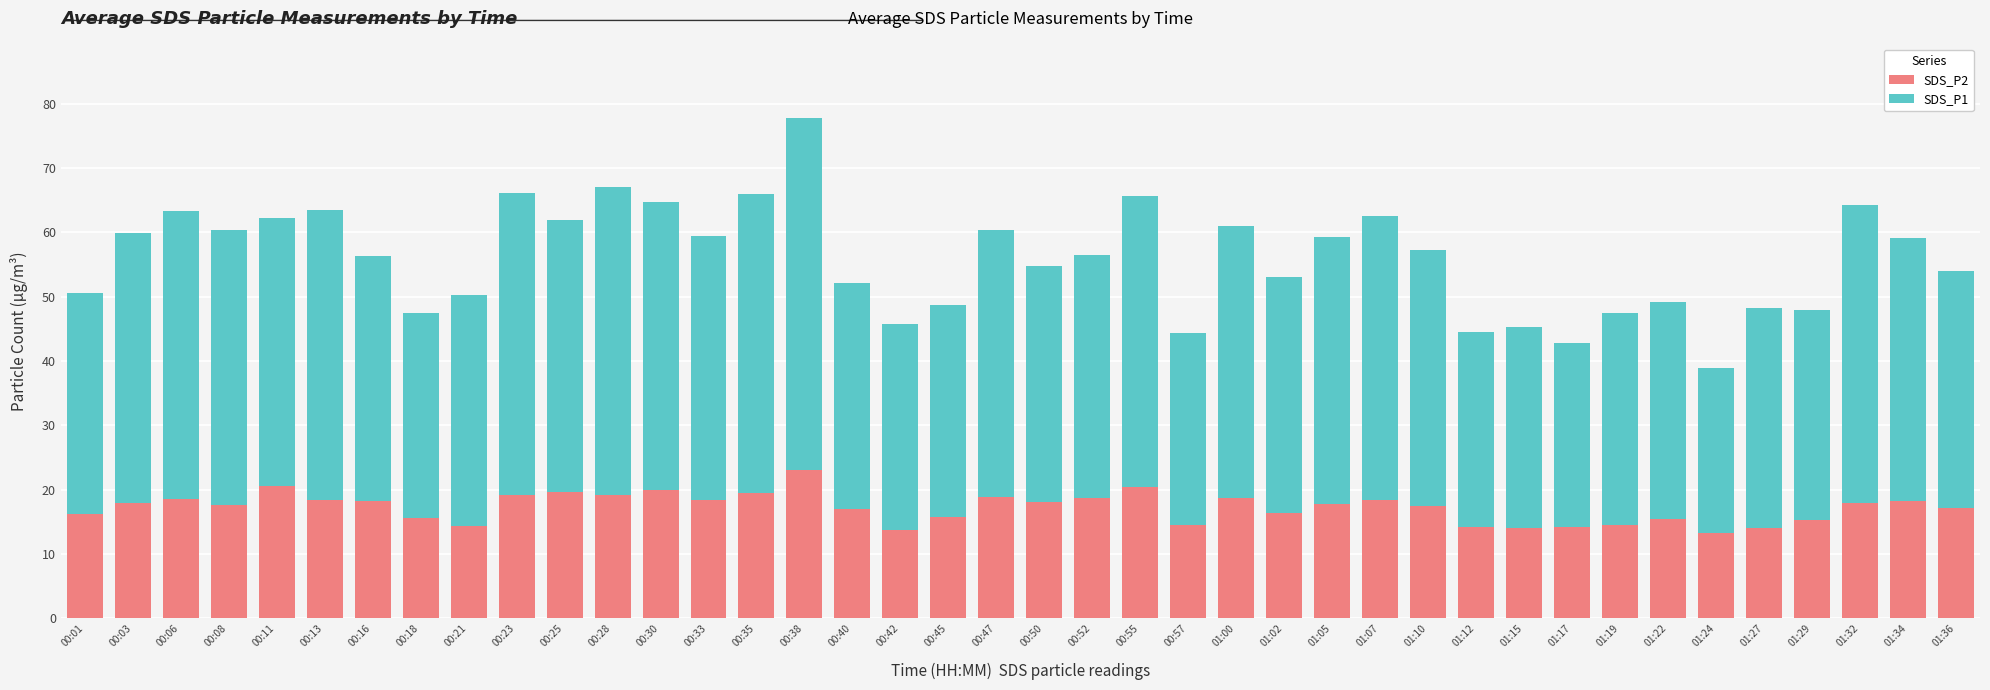

How many bars are there in total?

40